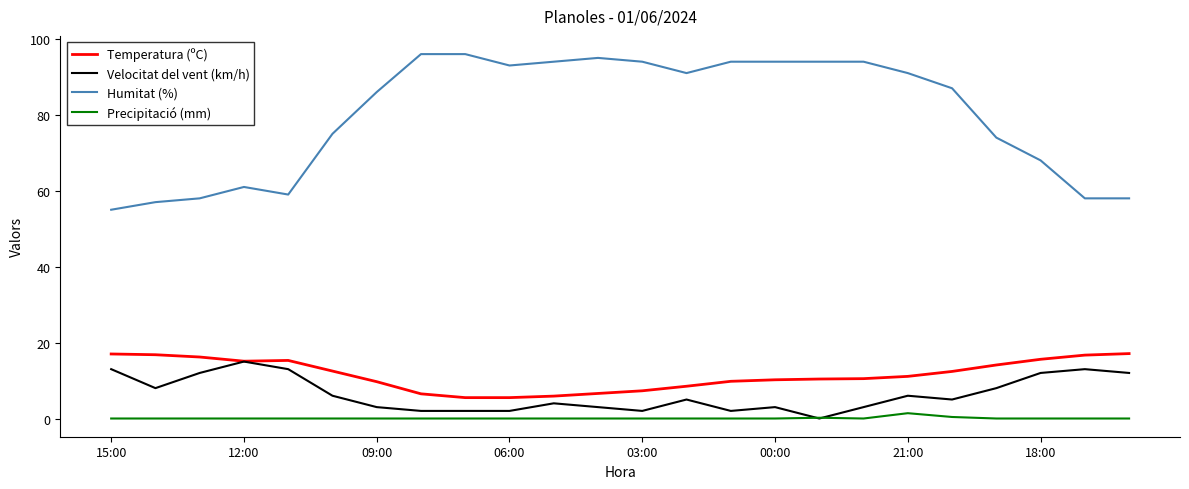

Which series has the largest total across all categories?

Humitat (%)